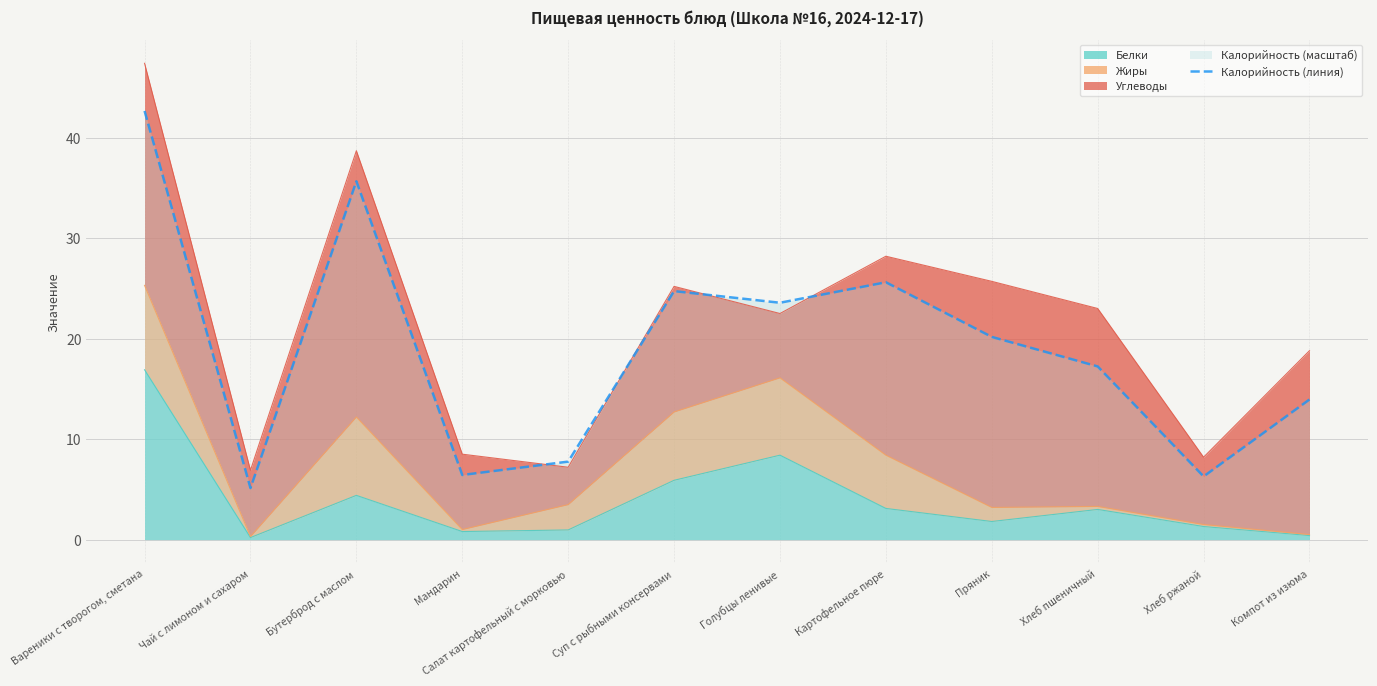

How many categories are shown in the chart?

12